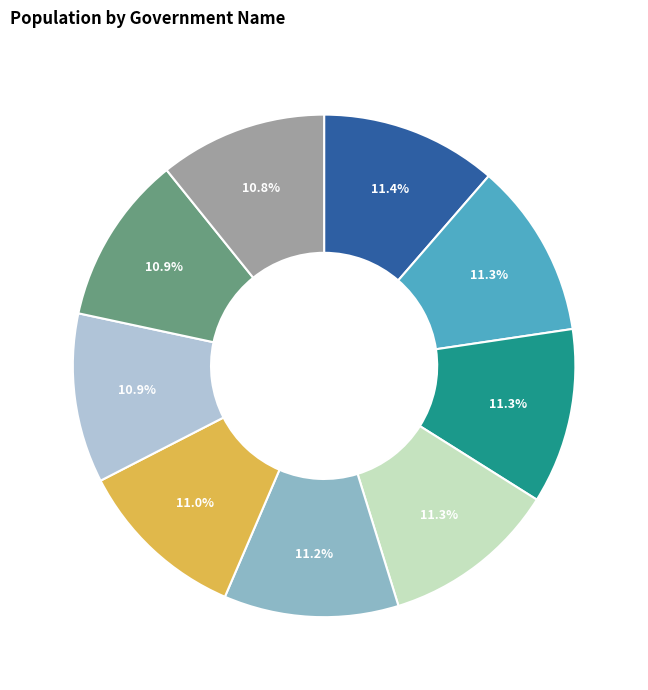

Is there any slice that represents more than half of the pie?

No